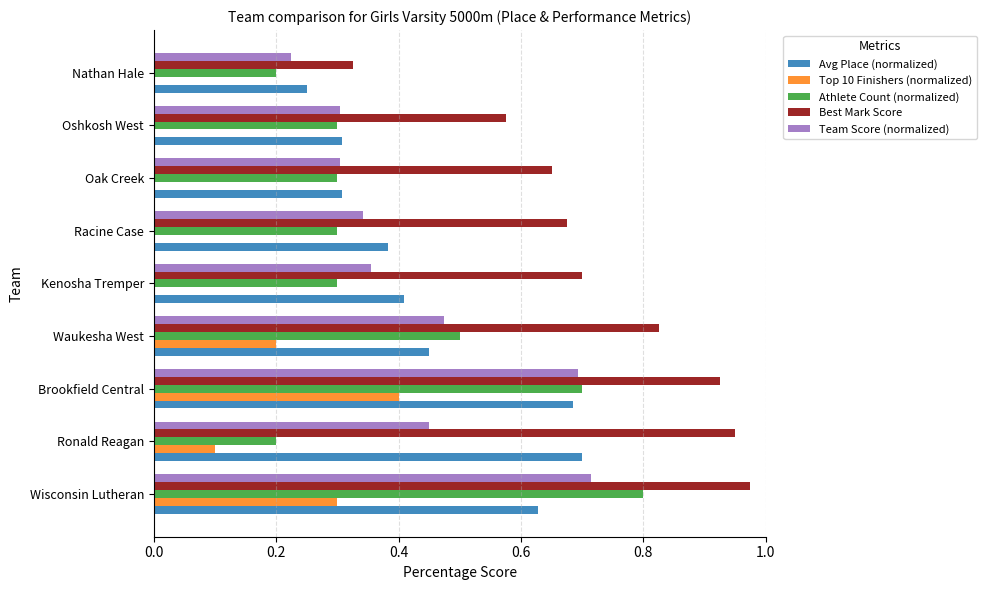

What are all the series names shown in the legend?

Avg Place (normalized), Top 10 Finishers (normalized), Athlete Count (normalized), Best Mark Score, Team Score (normalized)